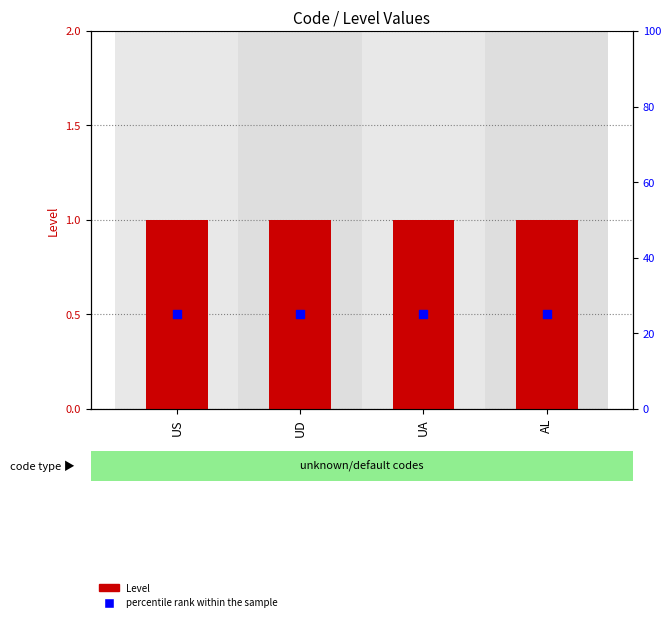

At how many categories does at least one series exceed 23?

4